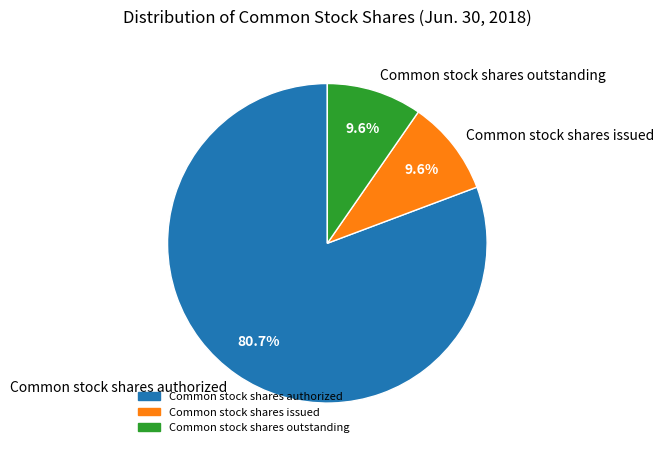

Which category has the biggest portion of the pie?

Common stock shares authorized